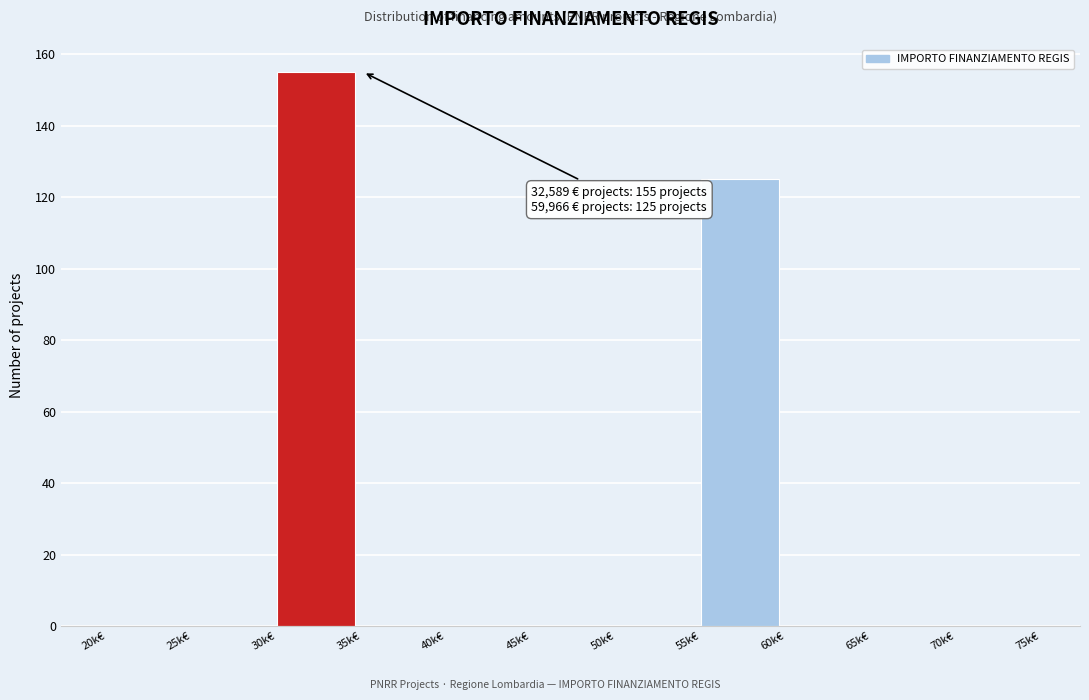

Reading right to left, extract all data points from this chart.

70k€=0	65k€=0	60k€=0	55k€=125	50k€=0	45k€=0	40k€=0	35k€=0	30k€=155	25k€=0	20k€=0